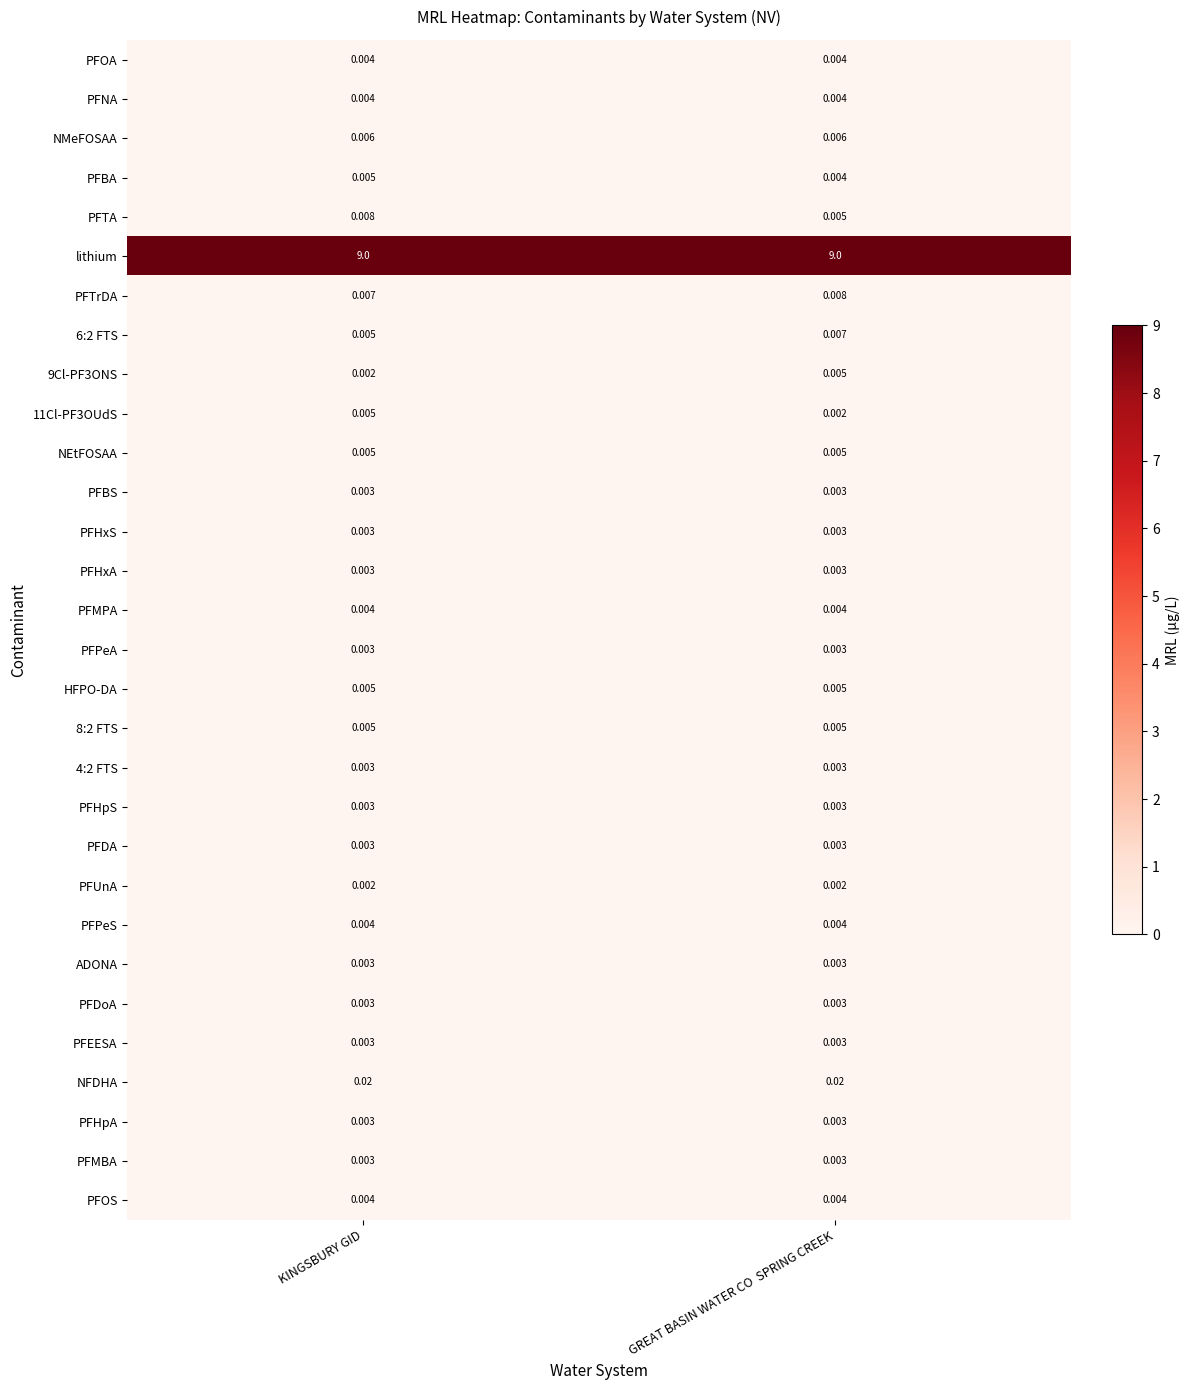

At which label is 6:2 FTS closest to 0?

KINGSBURY GID